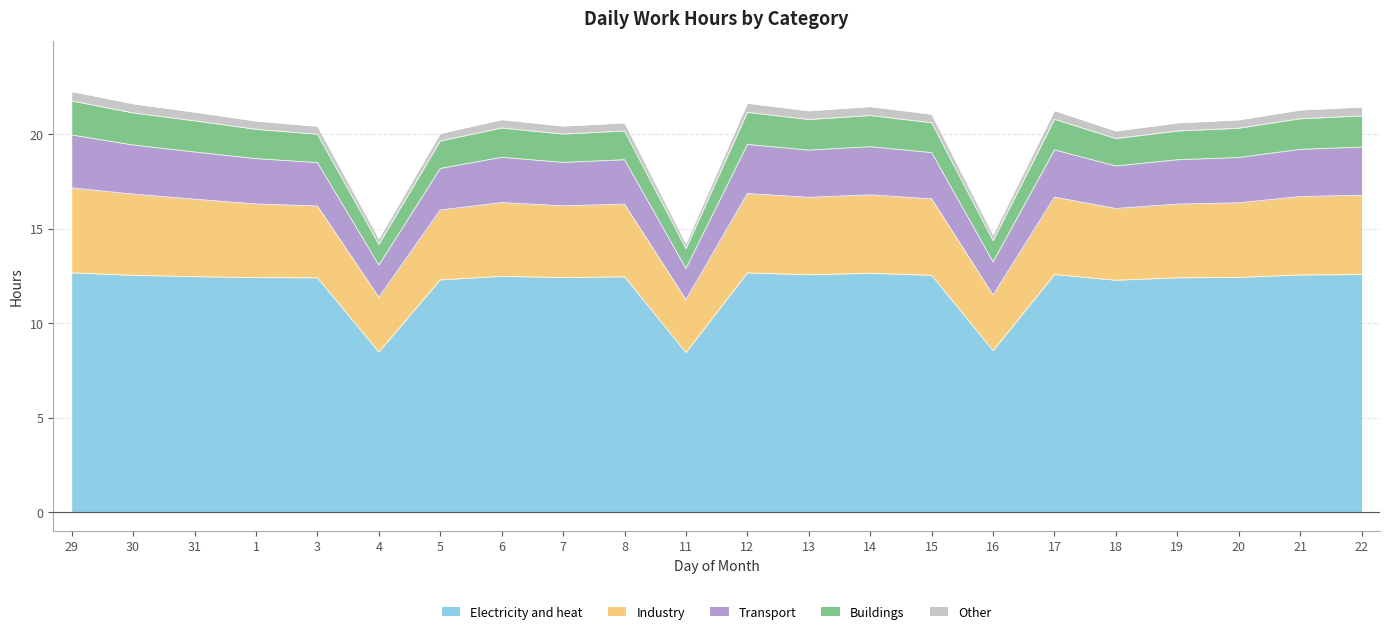

Is the value of Transport at 14 greater than the value of Buildings at 6?

Yes